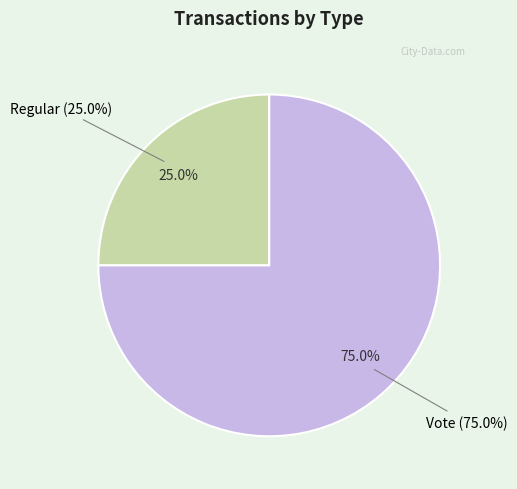

Rank the categories by value from highest to lowest.

Vote, Regular